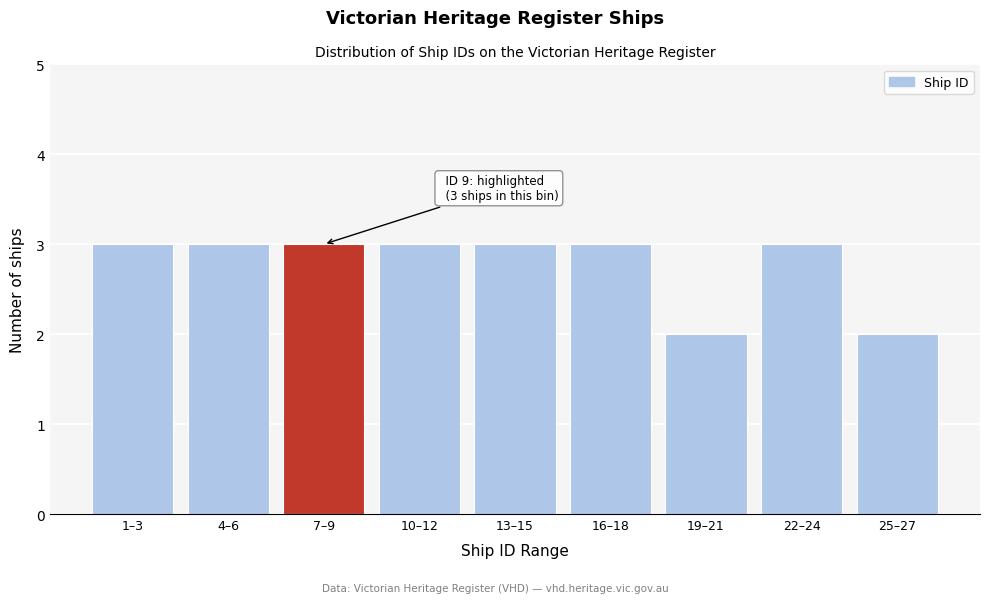

Reading left to right, transcribe all the data shown in this chart.

3	3	3	3	3	3	2	3	2